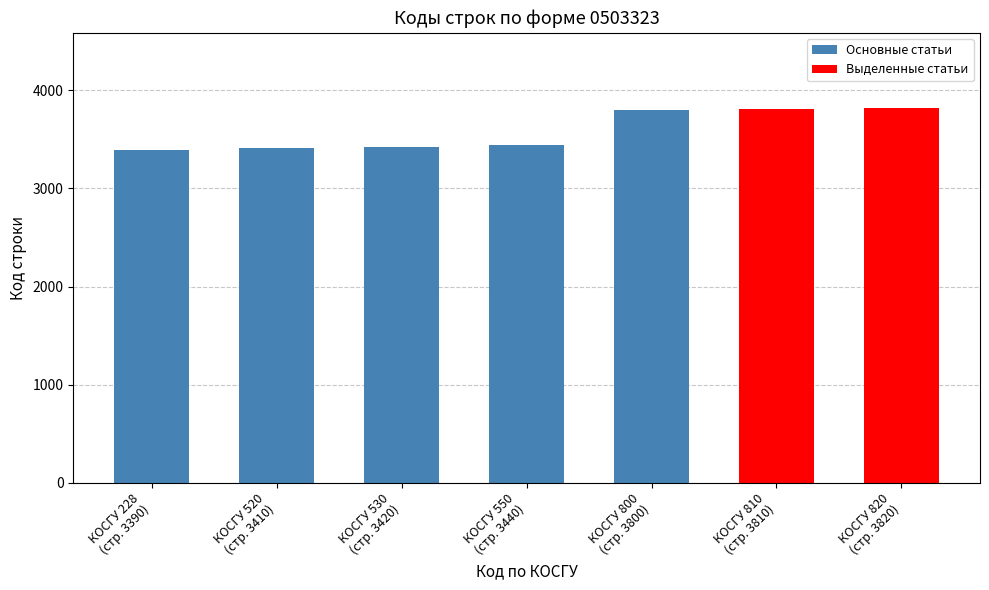

What is the change in value from КОСГУ 530
(стр. 3420) to КОСГУ 810
(стр. 3810)?

+390